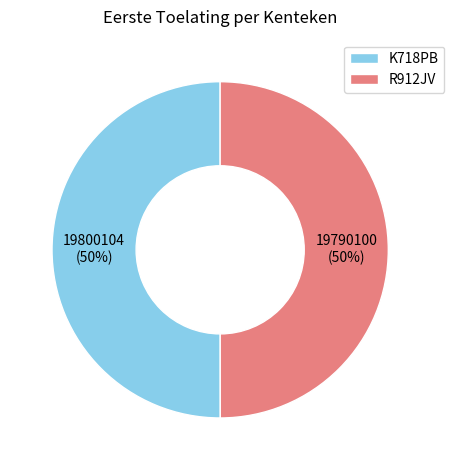

Is it true that R912JV is 36% of the pie?

False